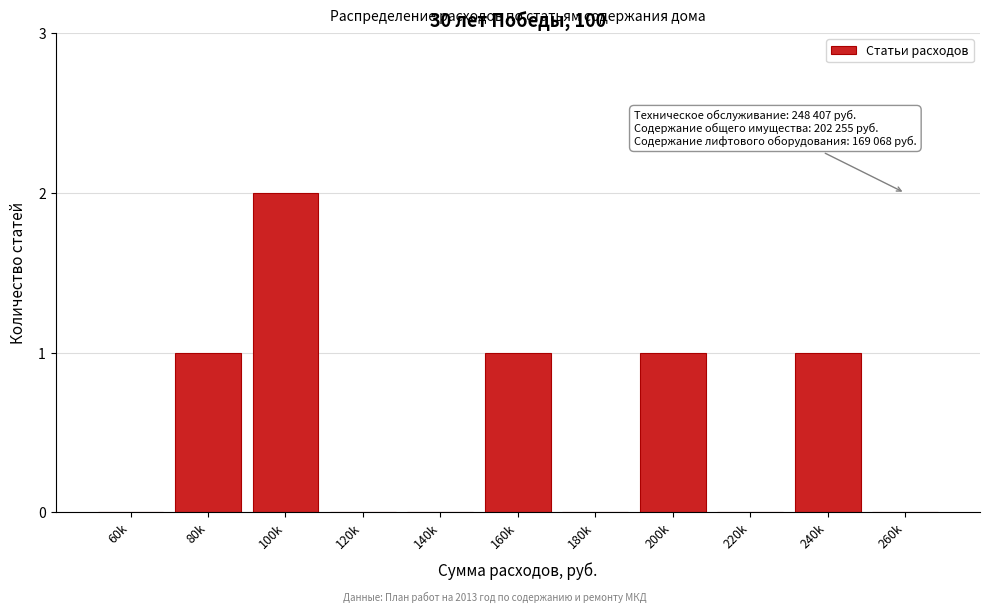

Reading right to left, what are all the values shown in this chart?

260k=0	240k=1	220k=0	200k=1	180k=0	160k=1	140k=0	120k=0	100k=2	80k=1	60k=0